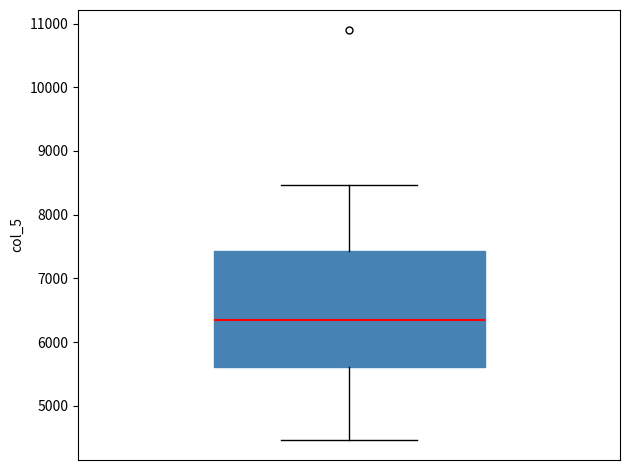

Transcribe this box plot: give where the median line is, the range the box spans, and where the two whiskers end, as read against the y-axis. The values are not printed on the chart, so give them approximately, as read against the axis.

median 6300, box 5600 to 7400, whiskers 4500 to 8500